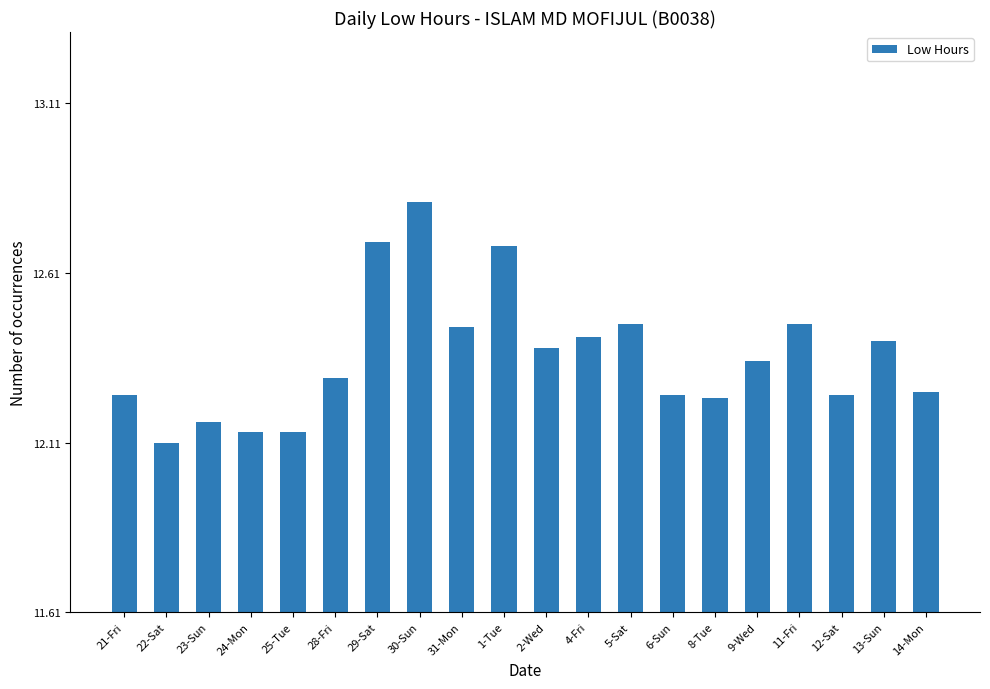

At which category does the chart reach its peak across all series?

30-Sun